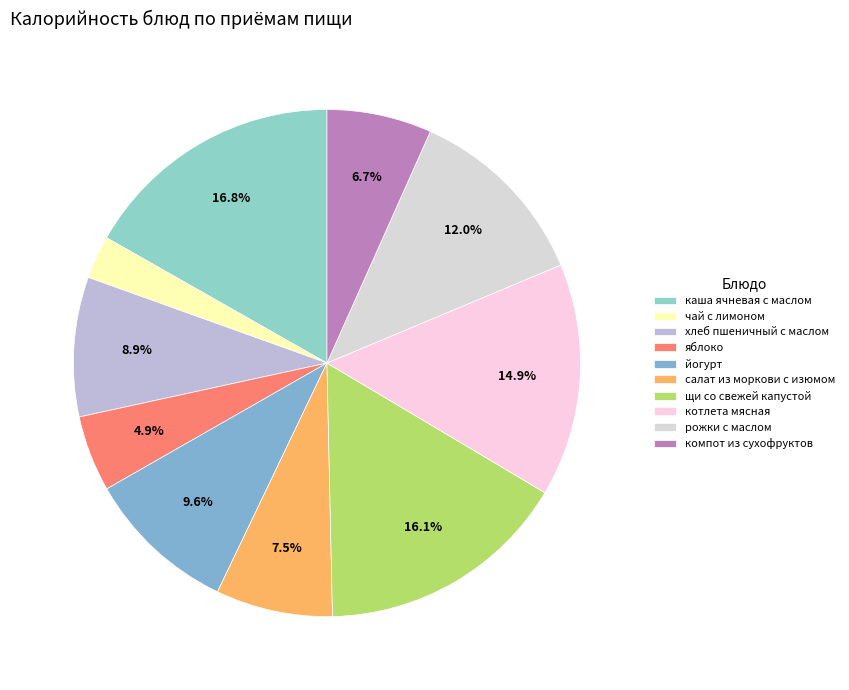

What percentage is the котлета мясная slice, to the nearest percent?

15%